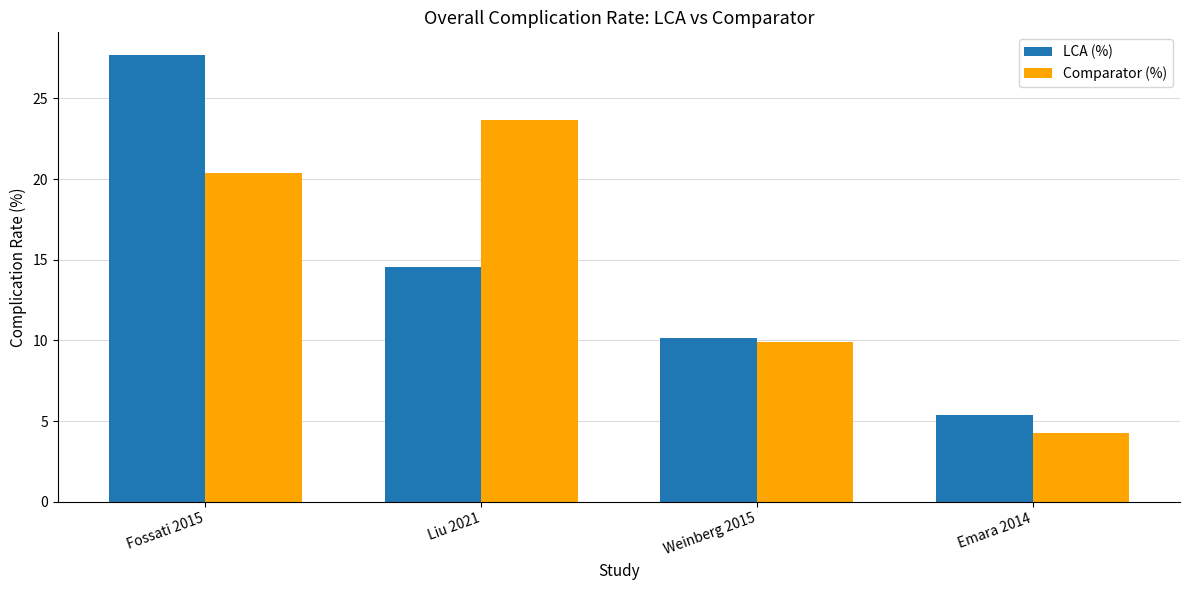

List the series in order of their peak value, highest first.

LCA (%), Comparator (%)